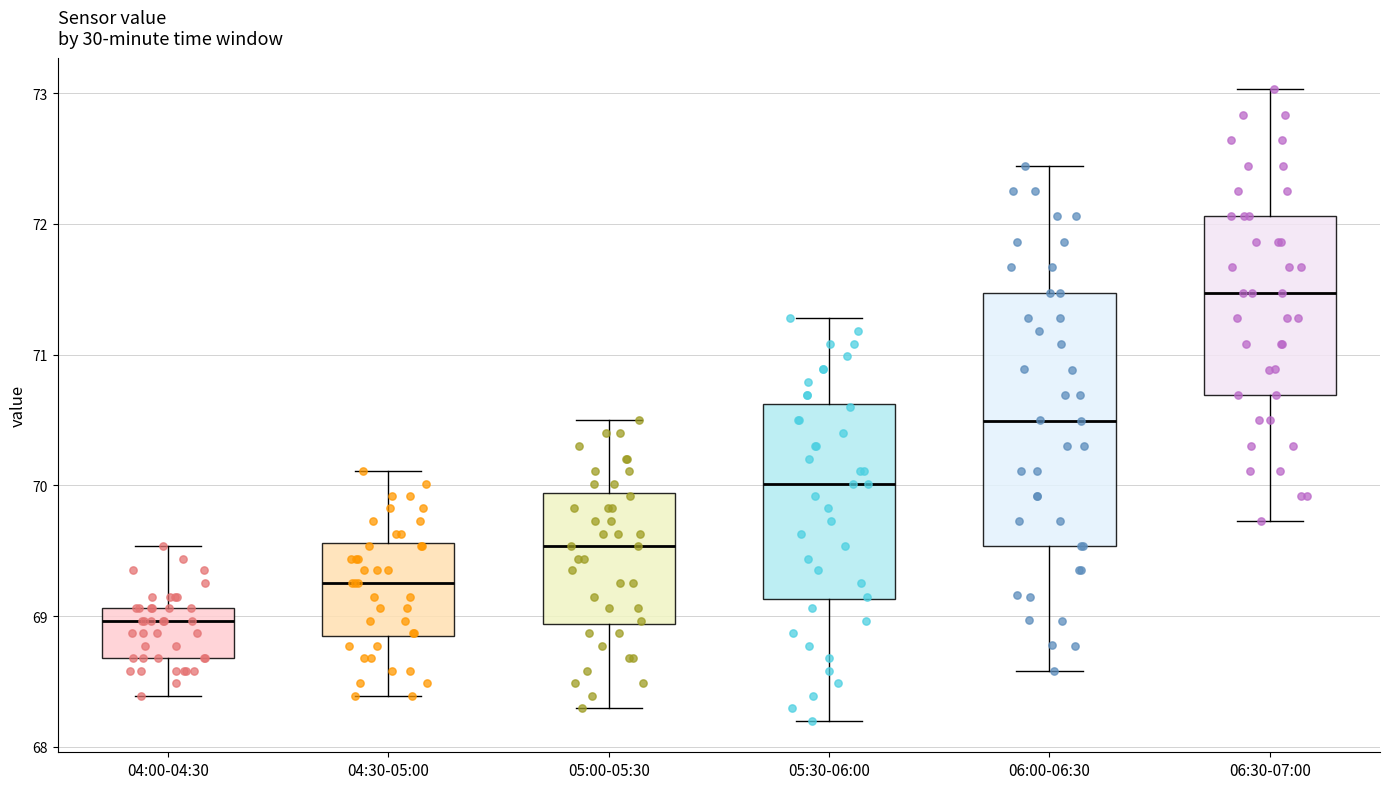

Comparing the boxes themselves (not the whiskers), which one is the tallest?

06:00-06:30